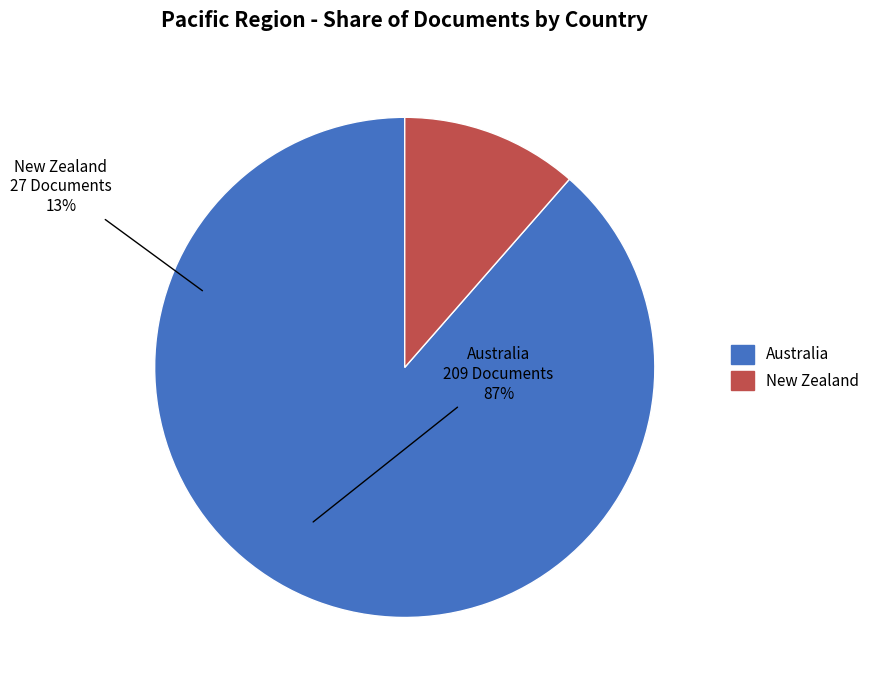

Between New Zealand and Australia, which is larger?

Australia